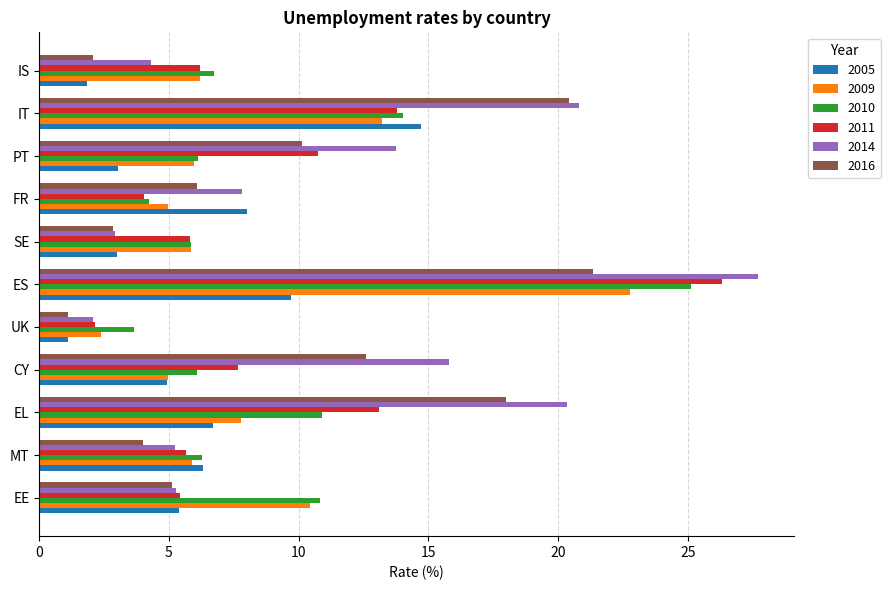

Which series has the widest spread of values?

2014